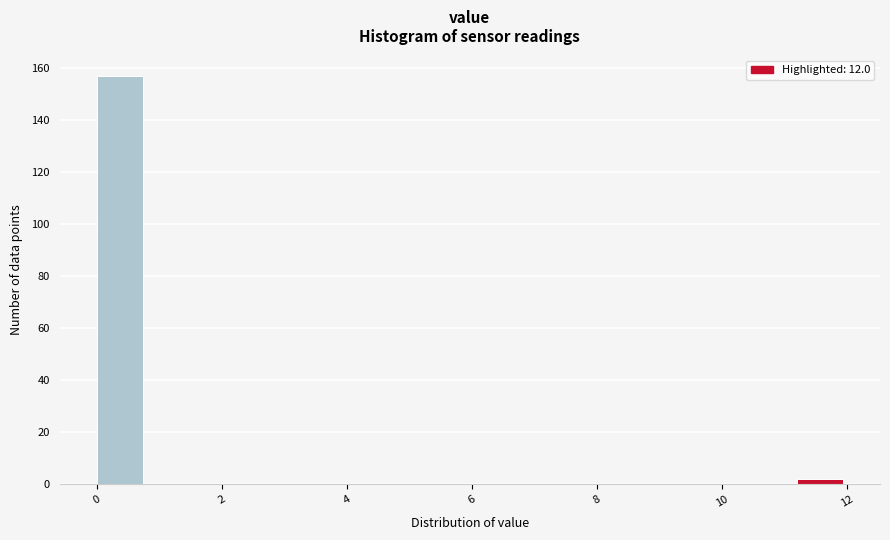

Reading left to right, transcribe this chart: for each bar, give the range it covers on the x-axis and its height. The values are not printed on the chart, so give them approximately, as read against the axis.

0.0 to 0.8: 158
0.8 to 1.6: 0
1.6 to 2.4: 0
2.4 to 3.2: 0
3.2 to 4.0: 0
4.0 to 4.8: 0
4.8 to 5.6: 0
5.6 to 6.4: 0
6.4 to 7.2: 0
7.2 to 8.0: 0
8.0 to 8.8: 0
8.8 to 9.6: 0
9.6 to 10.4: 0
10.4 to 11.2: 0
11.2 to 12.0: 2